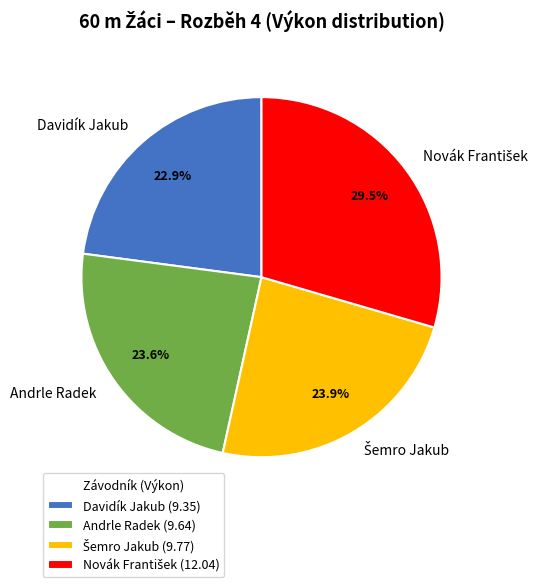

Combined, do Davidík Jakub and Andrle Radek account for over 50%?

No